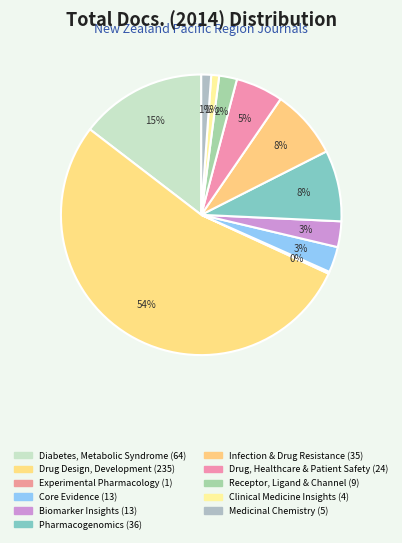

To the nearest percent, what is the average slice percentage?

9%